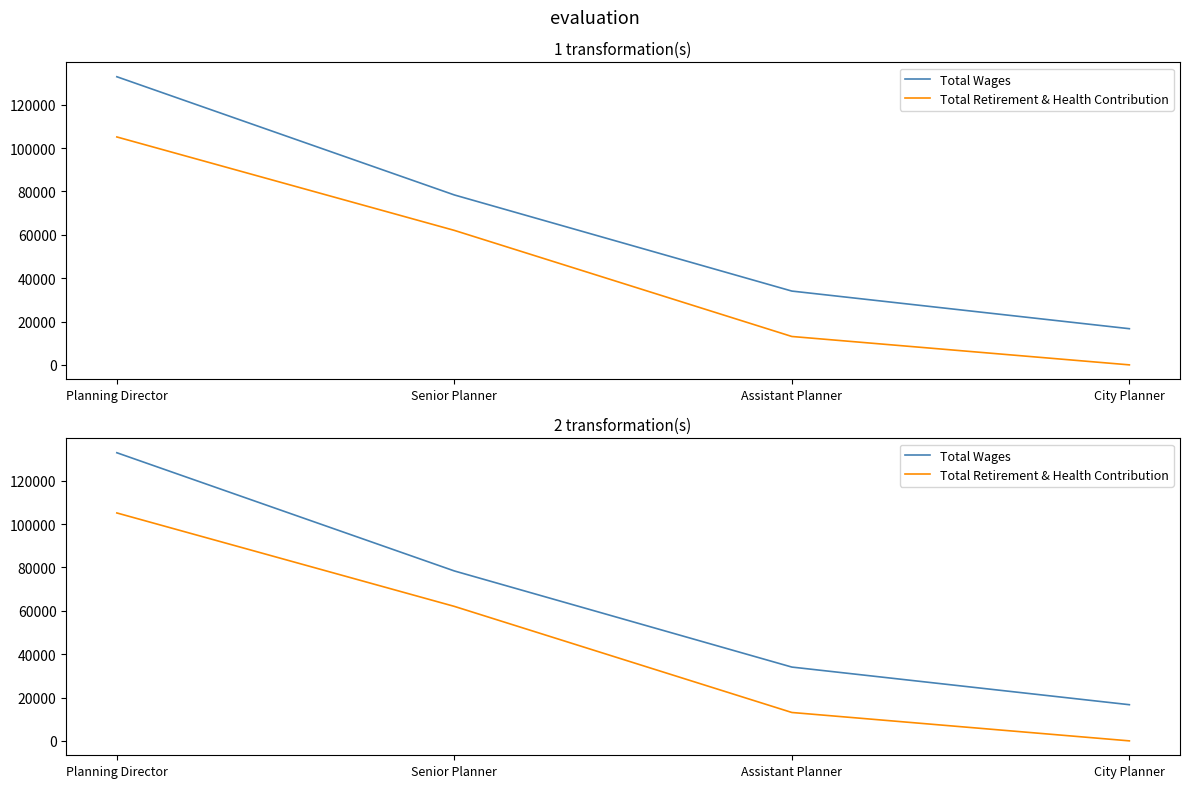

Which series has the largest total across all categories?

Total Wages